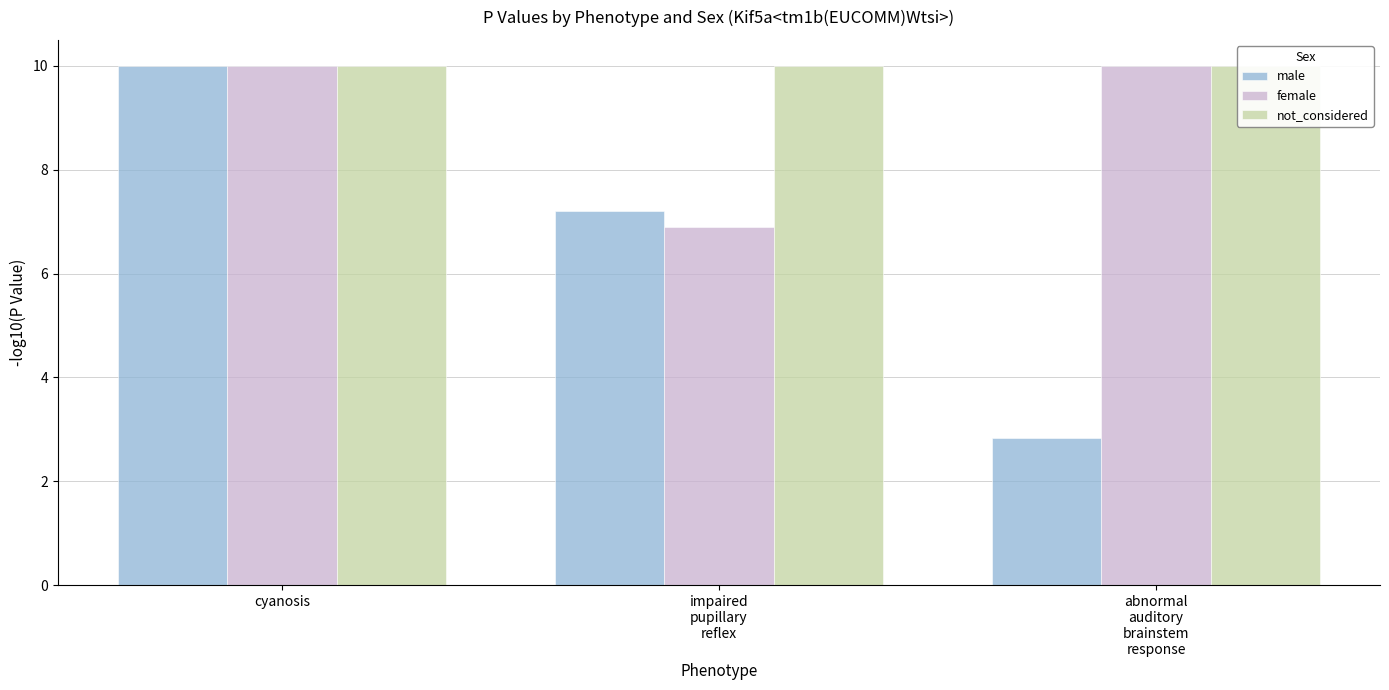

Read the not_considered value at cyanosis.

10.0